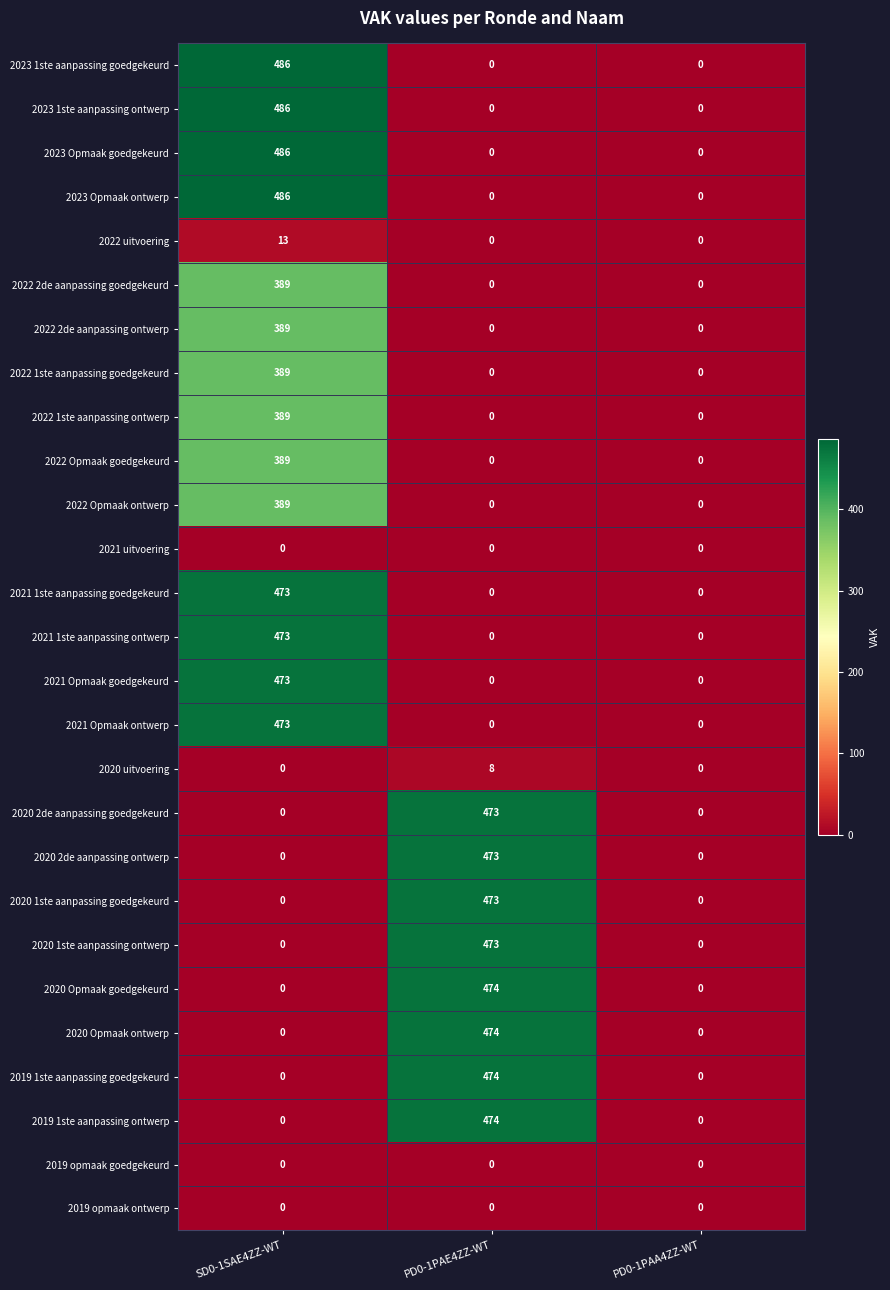

At which category is the sum across all series the highest?

SD0-1SAE4ZZ-WT